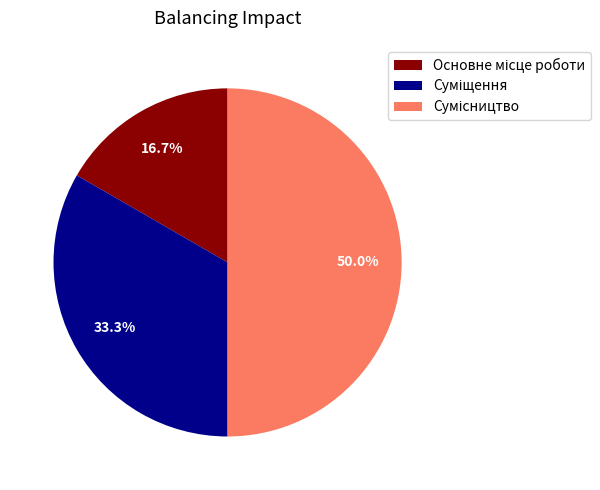

Which has a higher value, Основне місце роботи or Суміщення?

Суміщення